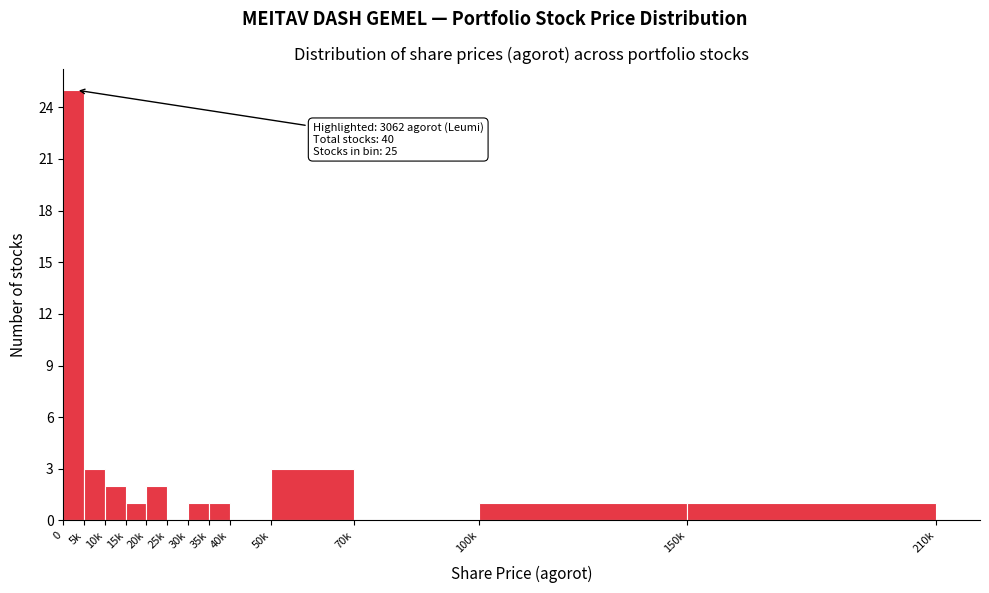

Reading left to right, extract all data points from this chart.

0=25	5k=3	10k=2	15k=1	20k=2	25k=0	30k=1	35k=1	40k=0	50k=3	70k=0	100k=1	150k=1